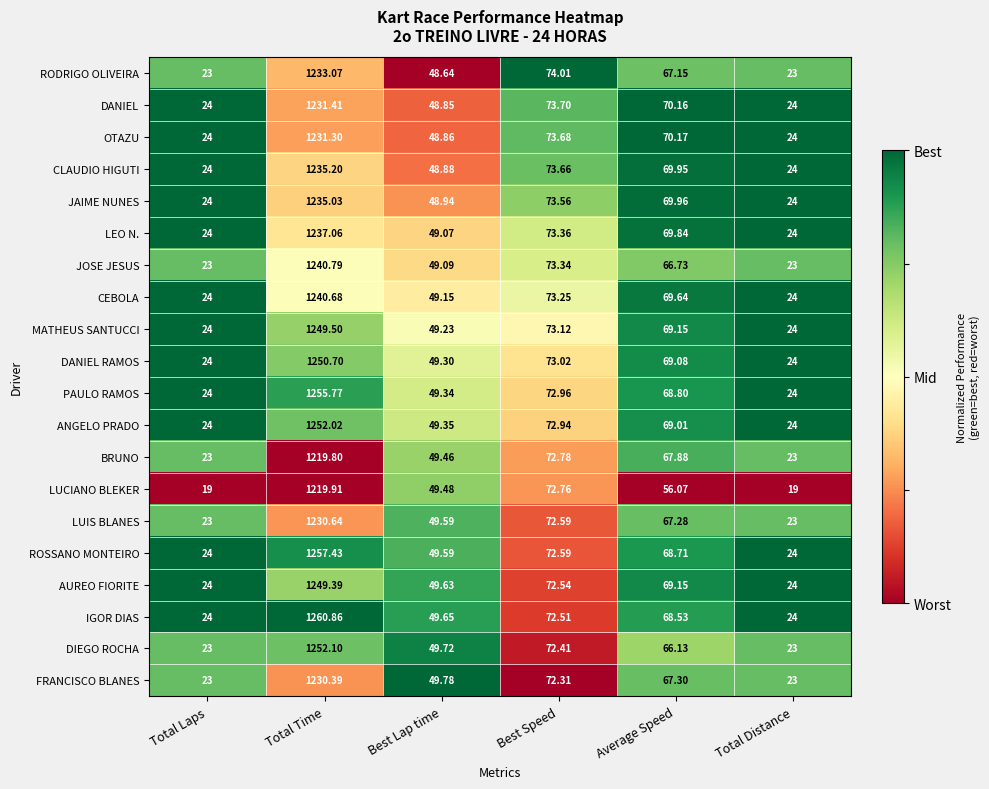

Which series has the largest total across all categories?

IGOR DIAS